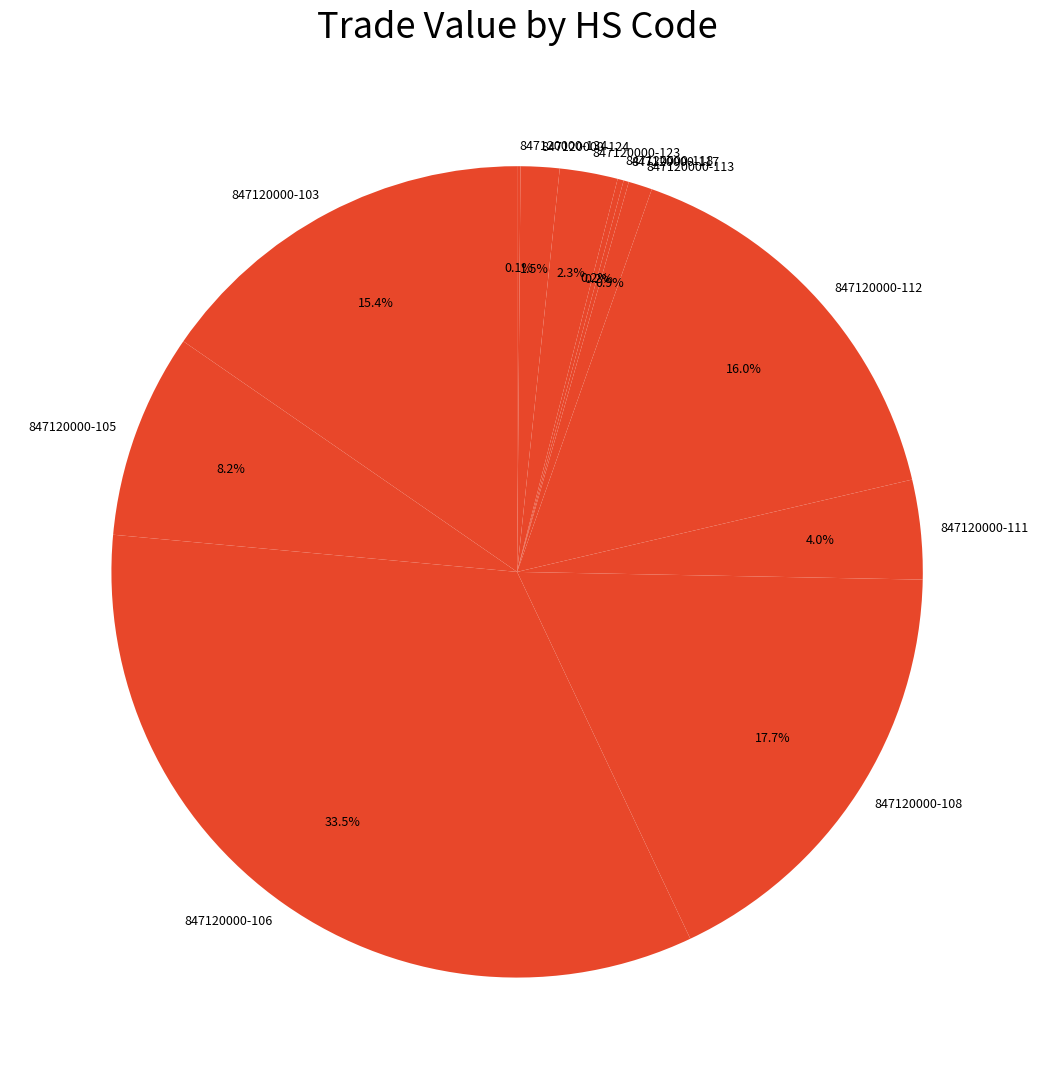

What is the ratio of the value at 847120000-123 to the value at 847120000-105?

0.3